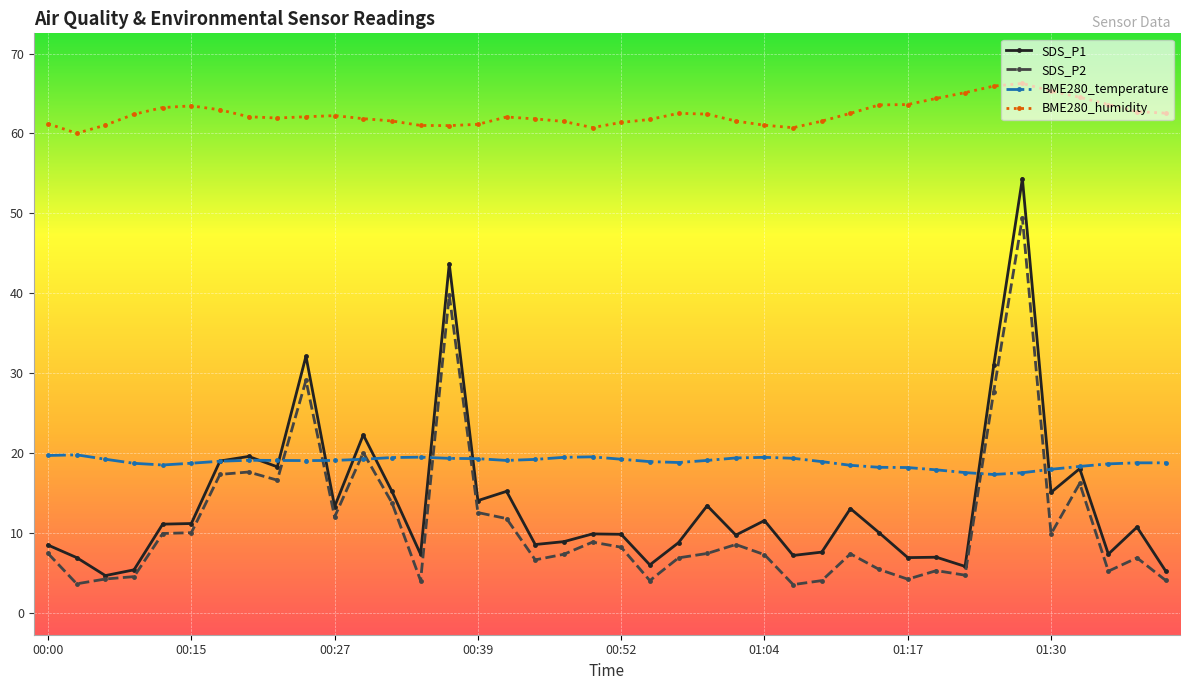

What is the maximum value shown in the chart?

66.3